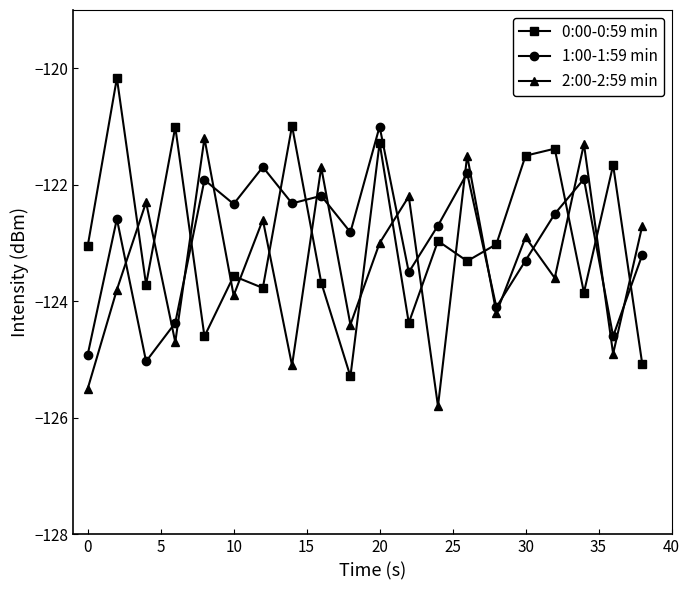

What is the value of the 0:00-0:59 min point at the 2nd from the left?

-120.2